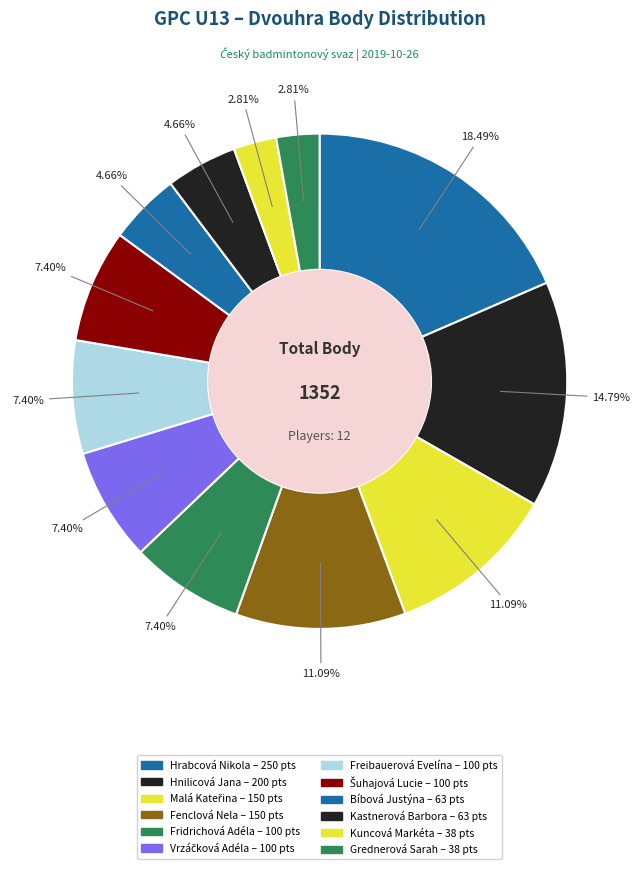

The Fridrichová Adéla slice represents 7% of the pie. True or false?

True